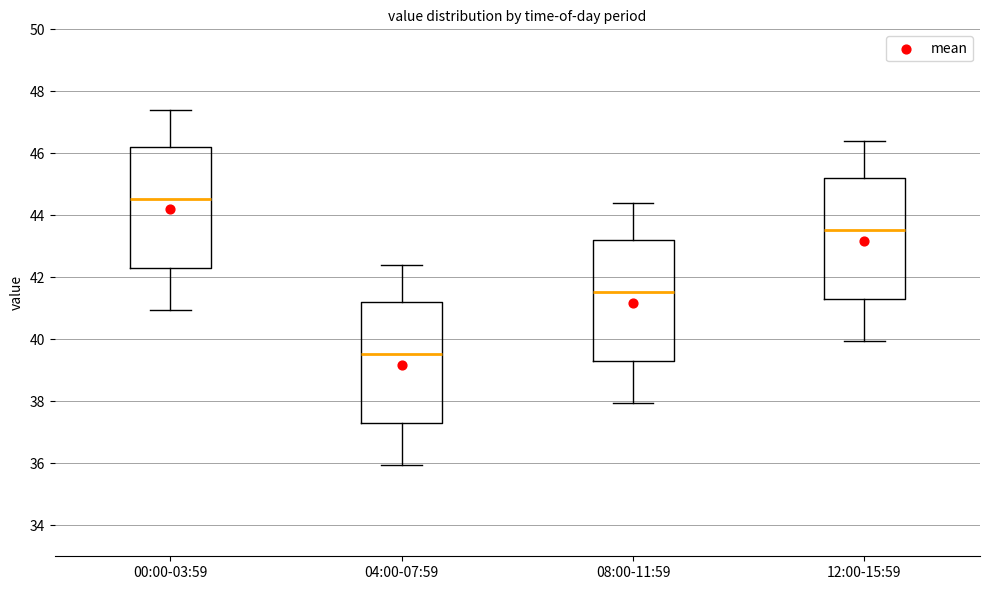

Reading left to right, read every box against the y-axis: the position of its median line, the range the box covers, and the ends of its whiskers. The values are not printed on the chart, so give them approximately, as read against the axis.

00:00-03:59: median 44.6, box 42.2 to 46.2, whiskers 41.0 to 47.4
04:00-07:59: median 39.6, box 37.2 to 41.2, whiskers 36.0 to 42.4
08:00-11:59: median 41.6, box 39.2 to 43.2, whiskers 38.0 to 44.4
12:00-15:59: median 43.6, box 41.2 to 45.2, whiskers 40.0 to 46.4